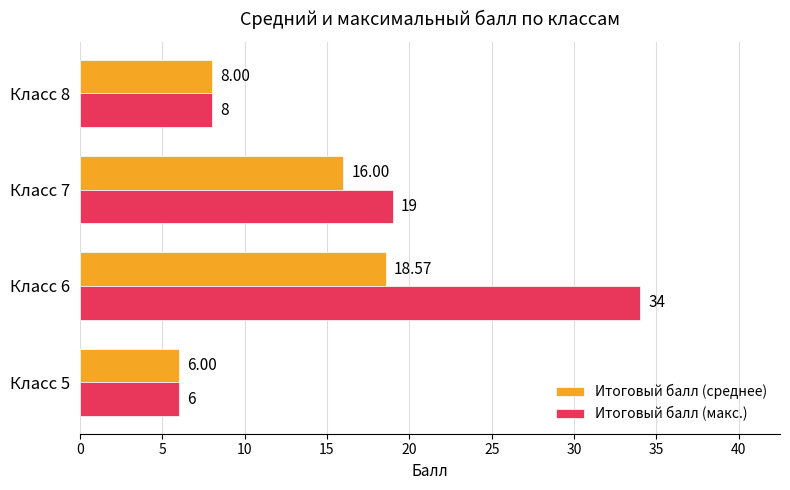

Which series has the largest range (max minus min)?

Итоговый балл (макс.)